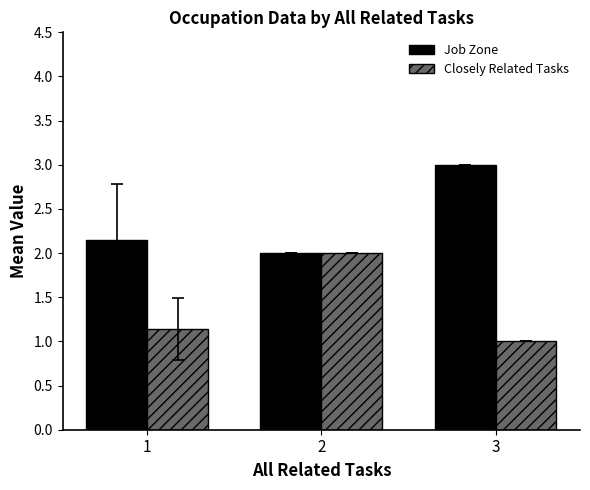

How many groups of bars are there?

3